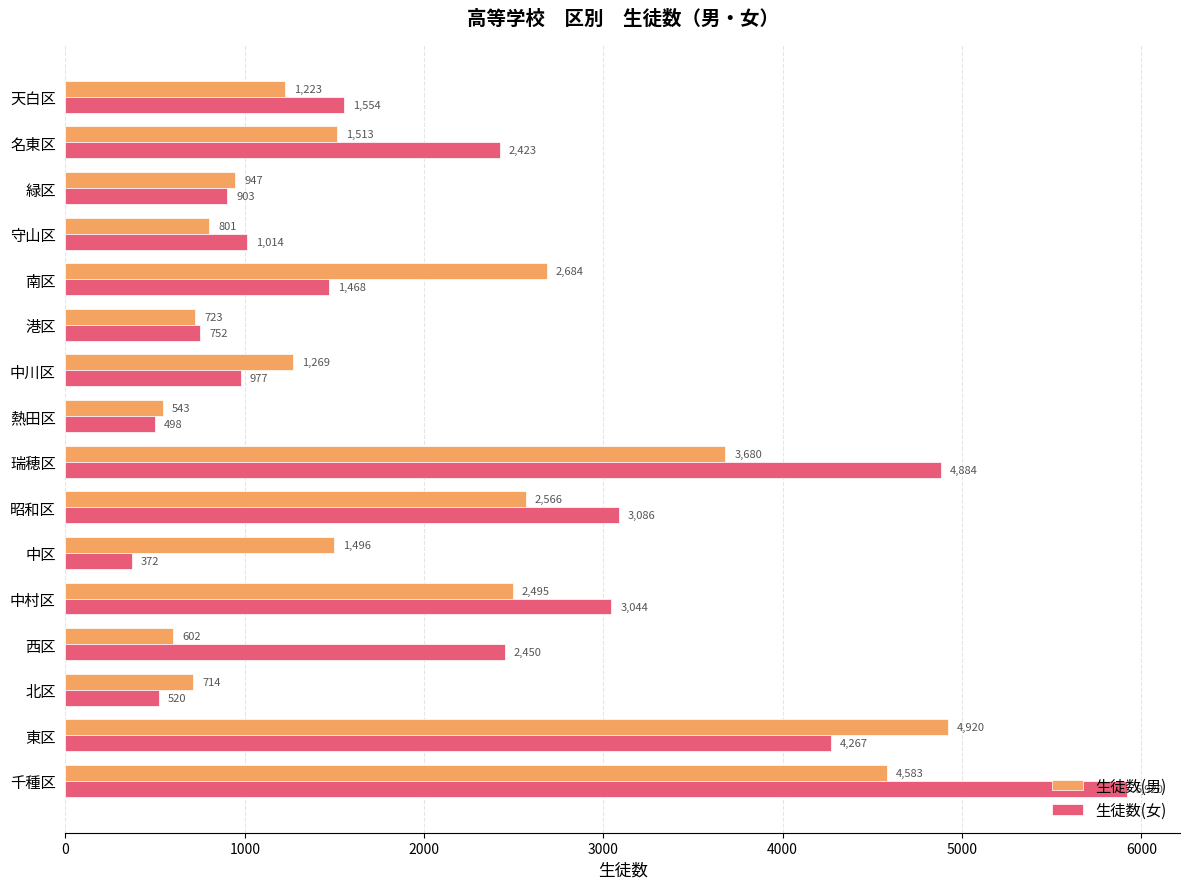

Which series changed the most between 熱田区 and 天白区?

生徒数(女)